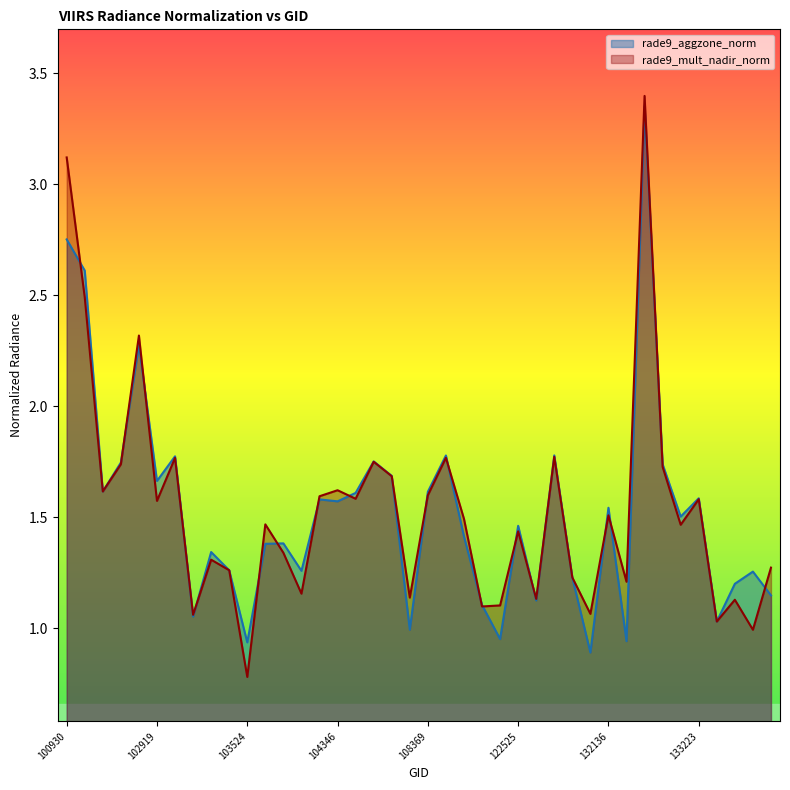

List the labels in order of rade9_mult_nadir_norm value, largest first.

132488, 100930, 102421, 102912, 123428, 108542, 103160, 104472, 102792, 132860, 107659, 104346, 102671, 108369, 104112, 104355, 133223, 102919, 132136, 108715, 103634, 133040, 122525, 103643, 103396, 133946, 103515, 123600, 132309, 103760, 107832, 123251, 133762, 121989, 121819, 123775, 103279, 133405, 133775, 103524